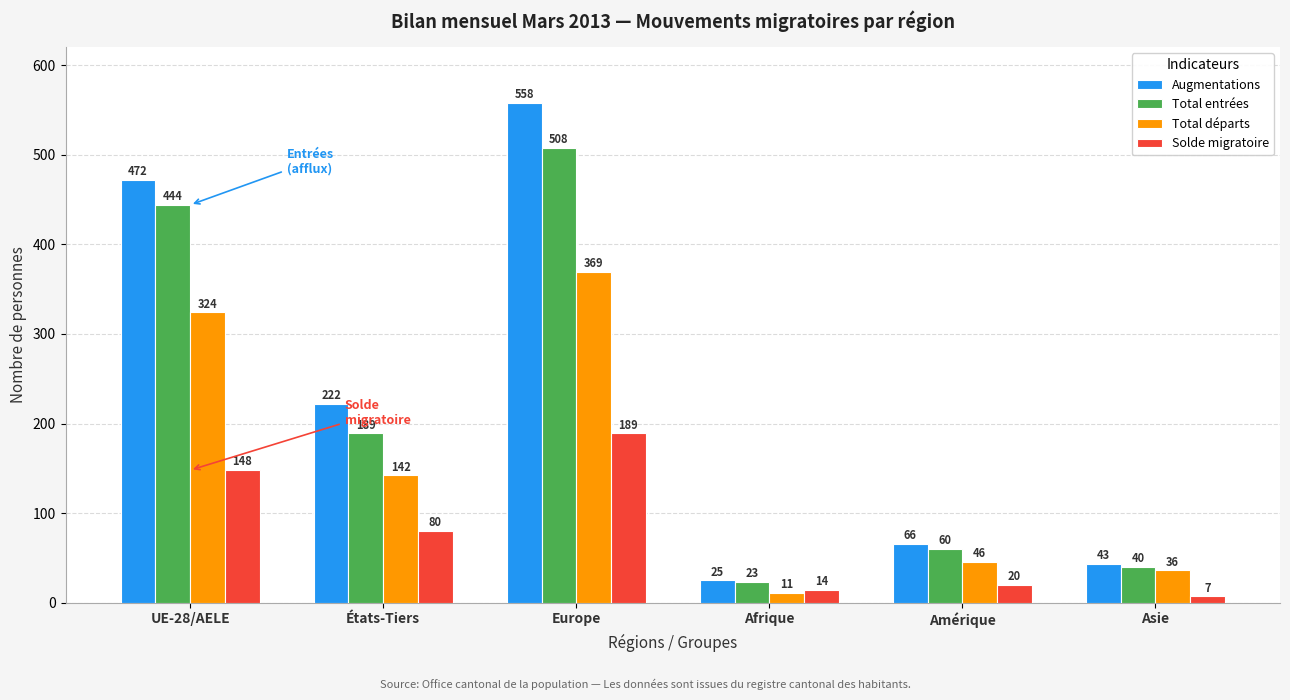

How many values in the Total départs series are below 142?

3